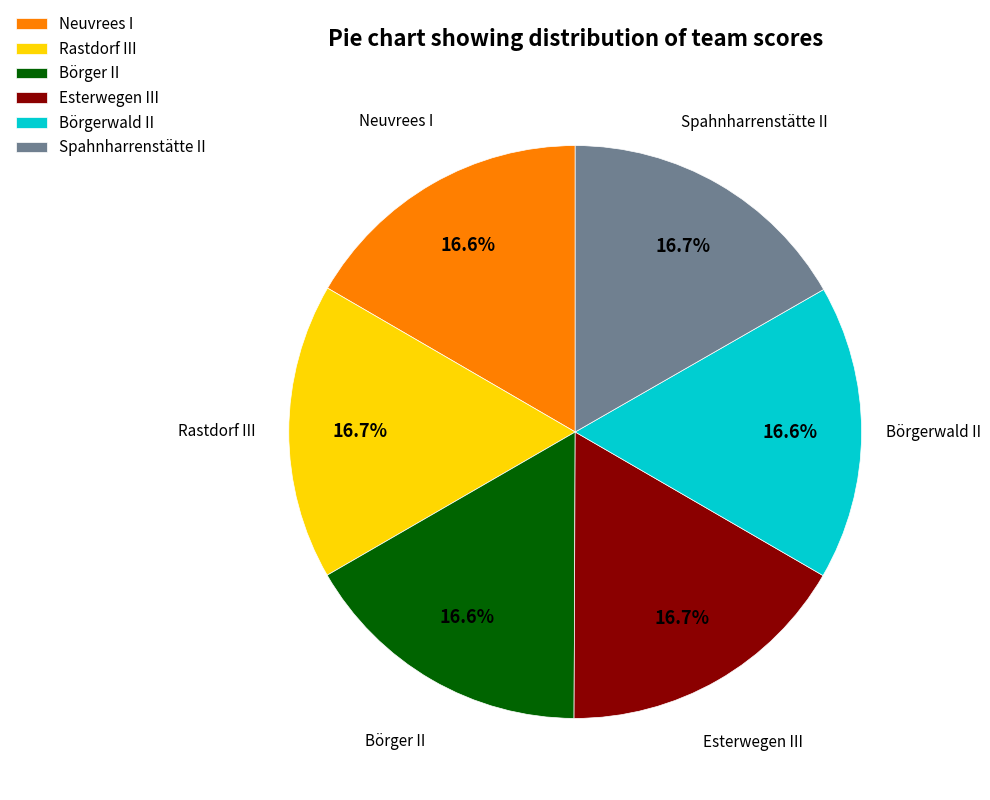

True or false: Rastdorf III accounts for 24% of the total.

False